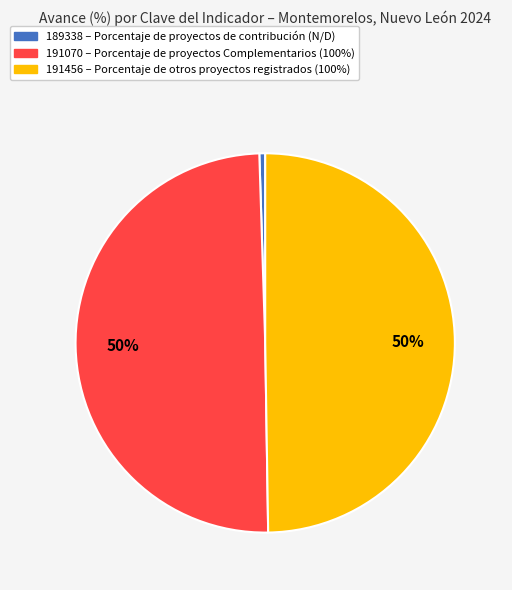

Which slice is the smallest?

189338